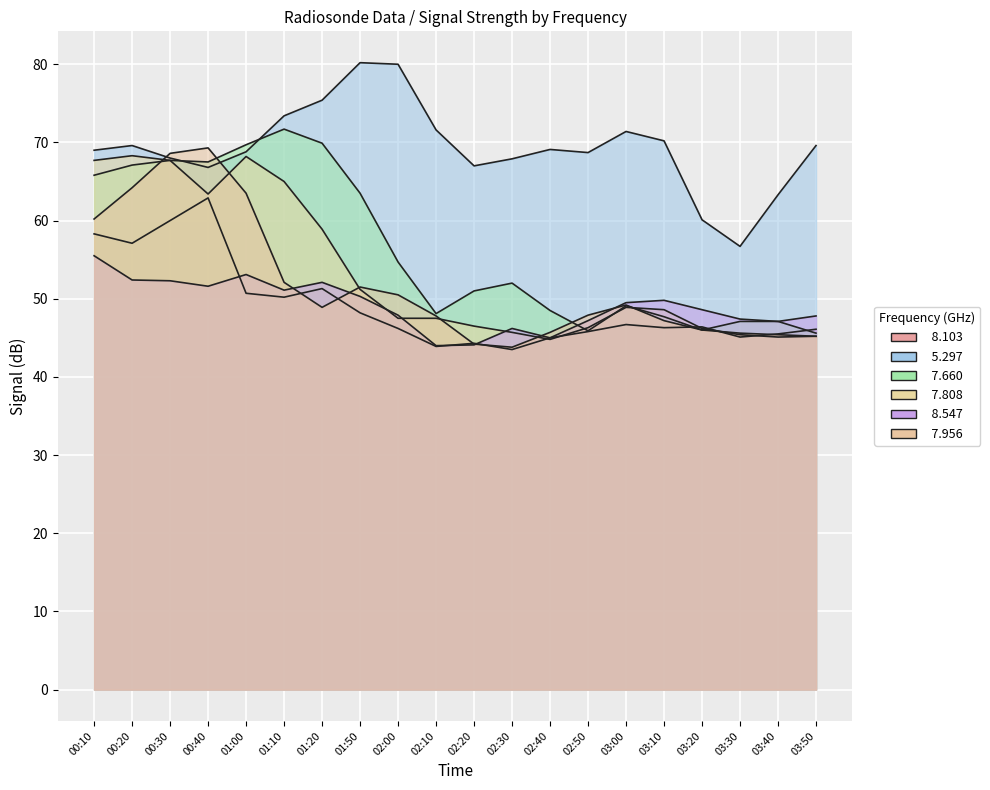

Read the   8.103 value at 03:00.

46.7